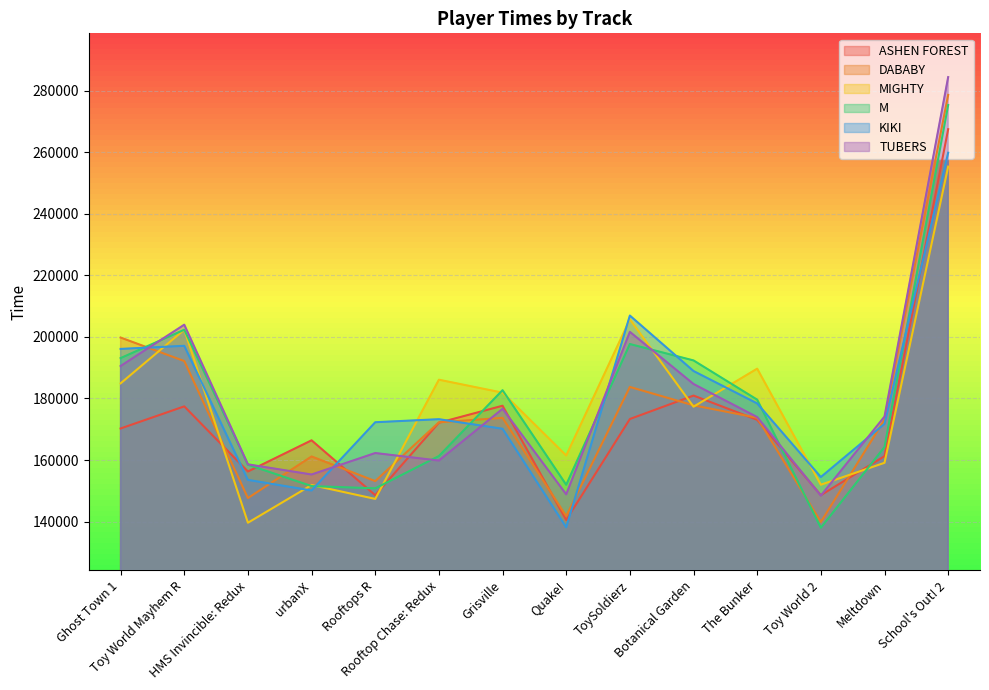

The MIGHTY series shows 186102 at Rooftop Chase: Redux. True or false?

True